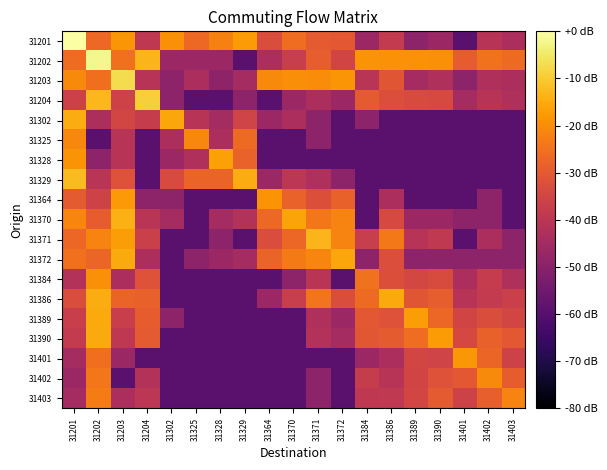

Reading left to right, list all the values displayed in this chart.

31201: 31201=0.0	31202=-26.8	31203=-18.6	31204=-39.4	31302=-19.5	31325=-26.8	31328=-21.9	31329=-17.5	31364=-32.8	31370=-25.6	31371=-30.0	31372=-30.0	31384=-46.3	31386=-38.2	31389=-49.4	31390=-46.3	31401=-59.4	31402=-40.9	31403=-43.3
31202: 31201=-26.0	31202=-2.0	31203=-25.3	31204=-13.4	31302=-46.3	31325=-46.3	31328=-46.3	31329=-59.4	31364=-43.3	31370=-37.3	31371=-29.0	31372=-35.2	31384=-18.8	31386=-19.4	31389=-19.1	31390=-19.6	31401=-29.4	31402=-24.9	31403=-26.4
31203: 31201=-20.5	31202=-25.4	31203=-7.1	31204=-40.9	31302=-49.4	31325=-43.3	31328=-49.4	31329=-44.6	31364=-20.6	31370=-19.8	31371=-20.2	31372=-18.7	31384=-40.3	31386=-30.9	31389=-44.6	31390=-42.4	31401=-49.4	31402=-42.4	31403=-43.3
31204: 31201=-36.1	31202=-12.9	31203=-35.7	31204=-9.2	31302=-49.4	31325=-59.4	31328=-59.4	31329=-49.4	31364=-59.4	31370=-46.3	31371=-43.3	31372=-46.3	31384=-29.7	31386=-32.6	31389=-33.1	31390=-33.9	31401=-44.6	31402=-40.9	31403=-42.4
31302: 31201=-14.9	31202=-43.3	31203=-34.7	31204=-37.6	31302=-15.9	31325=-40.9	31328=-44.6	31329=-35.4	31364=-46.3	31370=-43.3	31371=-49.4	31372=-59.4	31384=-49.4	31386=-59.4	31389=-59.4	31390=-59.4	31401=-59.4	31402=-59.4	31403=-59.4
31325: 31201=-21.2	31202=-59.4	31203=-40.9	31204=-59.4	31302=-43.3	31325=-21.2	31328=-43.3	31329=-26.3	31364=-59.4	31370=-59.4	31371=-49.4	31372=-59.4	31384=-59.4	31386=-59.4	31389=-59.4	31390=-59.4	31401=-59.4	31402=-59.4	31403=-59.4
31328: 31201=-18.8	31202=-49.4	31203=-40.9	31204=-59.4	31302=-46.3	31325=-42.4	31328=-16.8	31329=-28.1	31364=-59.4	31370=-59.4	31371=-59.4	31372=-59.4	31384=-59.4	31386=-59.4	31389=-59.4	31390=-59.4	31401=-59.4	31402=-59.4	31403=-59.4
31329: 31201=-12.4	31202=-40.3	31203=-31.7	31204=-59.4	31302=-33.6	31325=-27.8	31328=-27.5	31329=-14.8	31364=-46.3	31370=-39.8	31371=-42.4	31372=-49.4	31384=-59.4	31386=-59.4	31389=-59.4	31390=-59.4	31401=-59.4	31402=-59.4	31403=-59.4
31364: 31201=-29.5	31202=-35.7	31203=-17.9	31204=-49.4	31302=-49.4	31325=-59.4	31328=-59.4	31329=-59.4	31364=-18.8	31370=-28.1	31371=-32.2	31372=-28.2	31384=-59.4	31386=-43.3	31389=-59.4	31390=-59.4	31401=-59.4	31402=-49.4	31403=-59.4
31370: 31201=-21.4	31202=-29.4	31203=-14.2	31204=-40.3	31302=-44.6	31325=-59.4	31328=-44.6	31329=-41.6	31364=-26.6	31370=-15.9	31371=-24.0	31372=-21.8	31384=-59.4	31386=-33.9	31389=-46.3	31390=-46.3	31401=-49.4	31402=-49.4	31403=-59.4
31371: 31201=-26.9	31202=-21.6	31203=-17.3	31204=-36.6	31302=-59.4	31325=-59.4	31328=-49.4	31329=-59.4	31364=-32.9	31370=-27.1	31371=-13.2	31372=-21.9	31384=-37.3	31386=-23.7	31389=-40.9	31390=-38.9	31401=-59.4	31402=-43.3	31403=-49.4
31372: 31201=-25.2	31202=-27.5	31203=-15.2	31204=-43.3	31302=-59.4	31325=-49.4	31328=-46.3	31329=-44.6	31364=-27.8	31370=-23.3	31371=-21.3	31372=-15.9	31384=-49.4	31386=-32.6	31389=-49.4	31390=-49.4	31401=-49.4	31402=-49.4	31403=-49.4
31384: 31201=-41.6	31202=-19.5	31203=-43.3	31204=-31.7	31302=-59.4	31325=-59.4	31328=-59.4	31329=-59.4	31364=-59.4	31370=-49.4	31371=-40.3	31372=-59.4	31384=-24.9	31386=-32.2	31389=-34.4	31390=-33.3	31401=-43.3	31402=-37.9	31403=-42.4
31386: 31201=-33.0	31202=-14.7	31203=-27.5	31204=-28.3	31302=-59.4	31325=-59.4	31328=-59.4	31329=-59.4	31364=-46.3	31370=-37.3	31371=-24.4	31372=-32.9	31384=-26.5	31386=-15.1	31389=-30.7	31390=-28.9	31401=-40.9	31402=-38.2	31403=-36.8
31389: 31201=-37.1	31202=-15.2	31203=-37.1	31204=-29.1	31302=-49.4	31325=-59.4	31328=-59.4	31329=-59.4	31364=-59.4	31370=-59.4	31371=-42.4	31372=-46.3	31384=-30.2	31386=-31.6	31389=-17.3	31390=-27.2	31401=-35.0	31402=-32.8	31403=-34.7
31390: 31201=-38.2	31202=-15.3	31203=-39.4	31204=-29.7	31302=-59.4	31325=-59.4	31328=-59.4	31329=-59.4	31364=-59.4	31370=-59.4	31371=-41.6	31372=-44.6	31384=-30.4	31386=-29.5	31389=-25.7	31390=-17.6	31401=-34.3	31402=-28.3	31403=-30.0
31401: 31201=-44.6	31202=-25.5	31203=-46.3	31204=-59.4	31302=-59.4	31325=-59.4	31328=-59.4	31329=-59.4	31364=-59.4	31370=-59.4	31371=-59.4	31372=-59.4	31384=-46.3	31386=-43.3	31389=-34.7	31390=-35.4	31401=-18.2	31402=-27.3	31403=-35.9
31402: 31201=-46.3	31202=-24.0	31203=-59.4	31204=-41.6	31302=-59.4	31325=-59.4	31328=-59.4	31329=-59.4	31364=-59.4	31370=-59.4	31371=-49.4	31372=-59.4	31384=-37.6	31386=-40.9	31389=-35.2	31390=-31.8	31401=-30.1	31402=-20.5	31403=-29.3
31403: 31201=-44.6	31202=-22.8	31203=-43.3	31204=-39.8	31302=-59.4	31325=-59.4	31328=-59.4	31329=-59.4	31364=-59.4	31370=-59.4	31371=-49.4	31372=-59.4	31384=-39.4	31386=-38.9	31389=-34.7	31390=-29.9	31401=-35.7	31402=-28.6	31403=-21.8